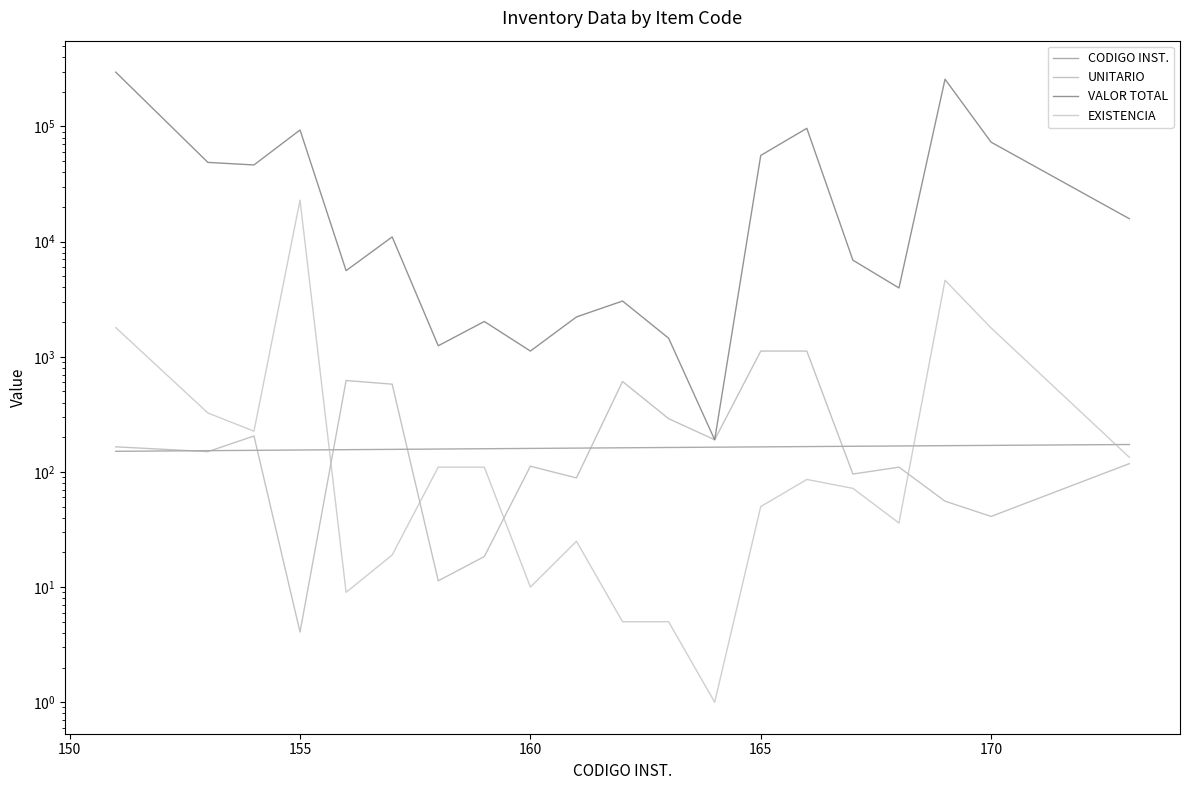

Which series has the widest spread of values?

VALOR TOTAL